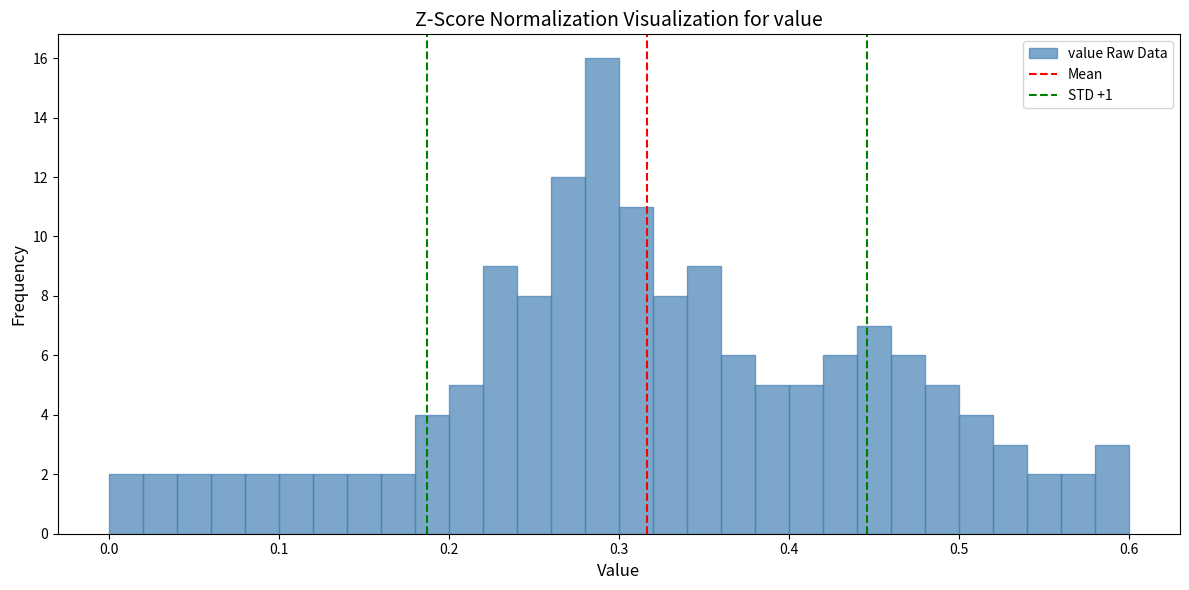

Around what value on the x-axis is the tallest bar? Give the approximate position of its centre, as read against the axis.

0.29